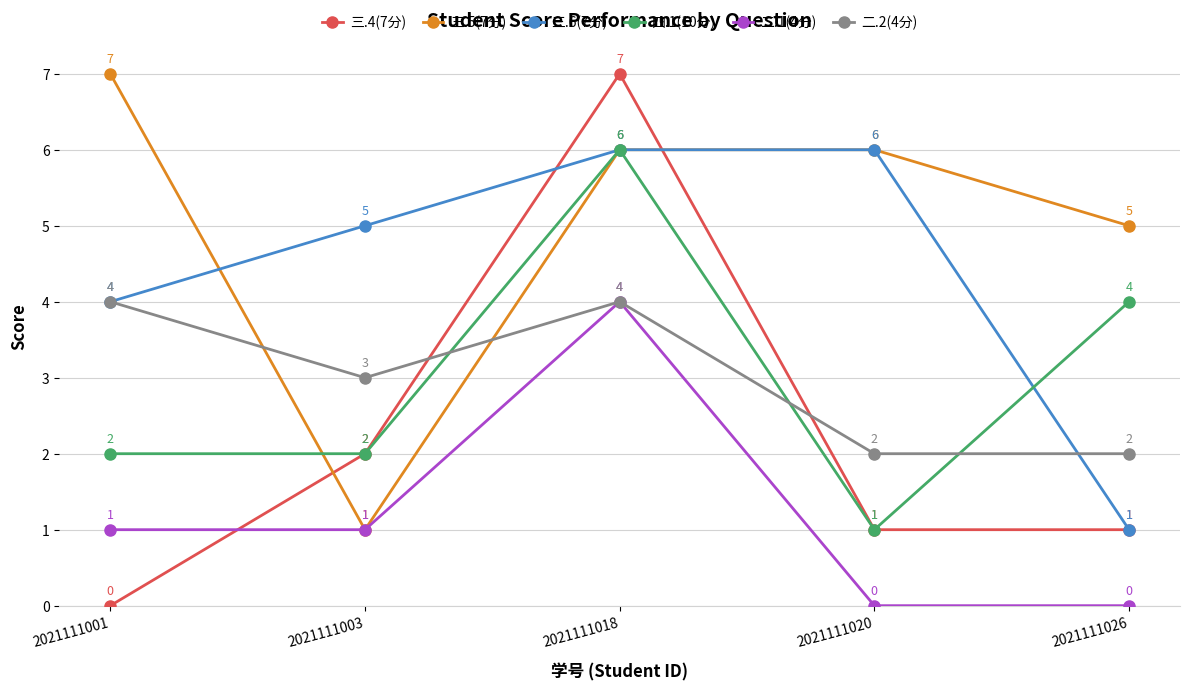

At which category is the sum across all series the highest?

2021111018